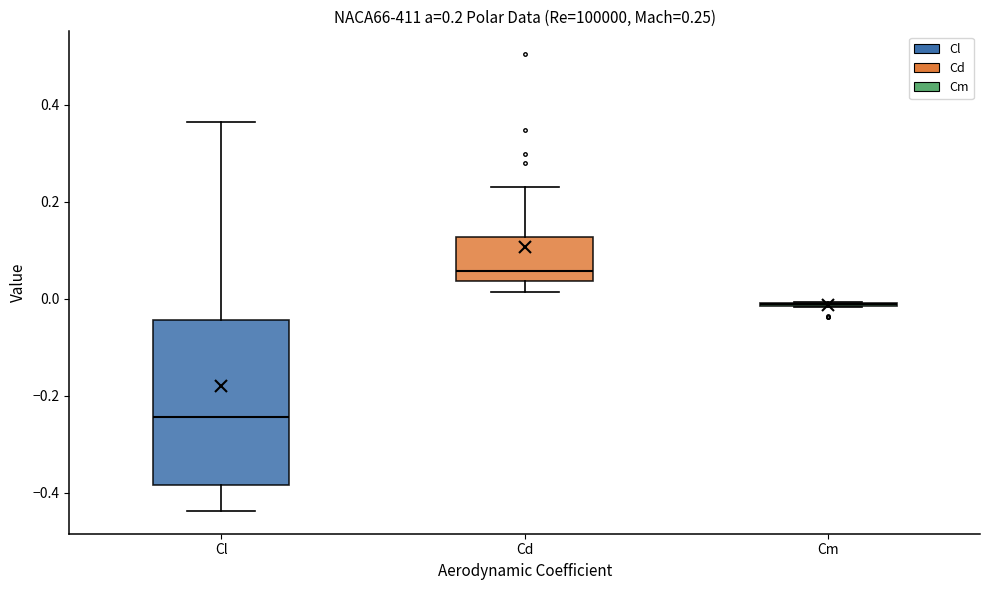

Comparing the boxes themselves (not the whiskers), which one is the tallest?

Cl